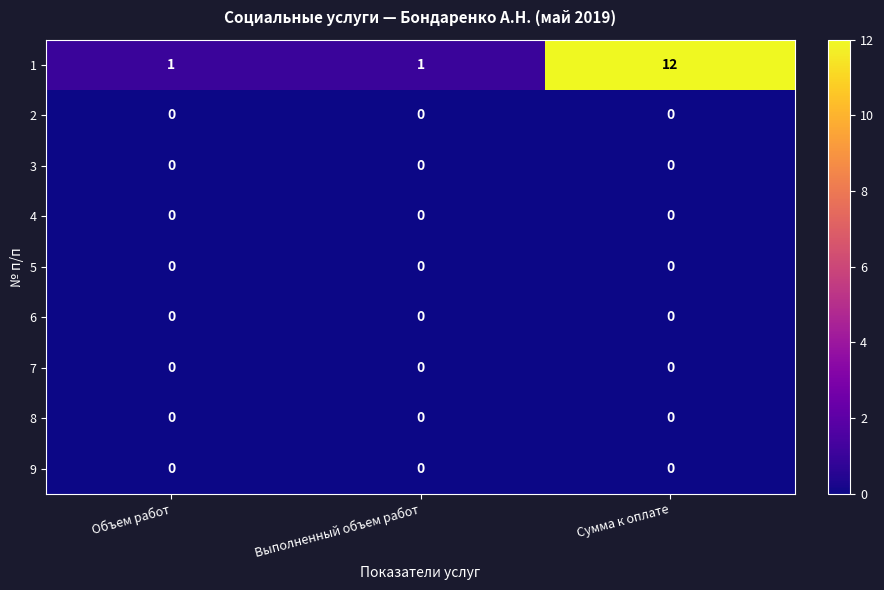

The 8 series shows 0 at Выполненный объем работ. True or false?

True